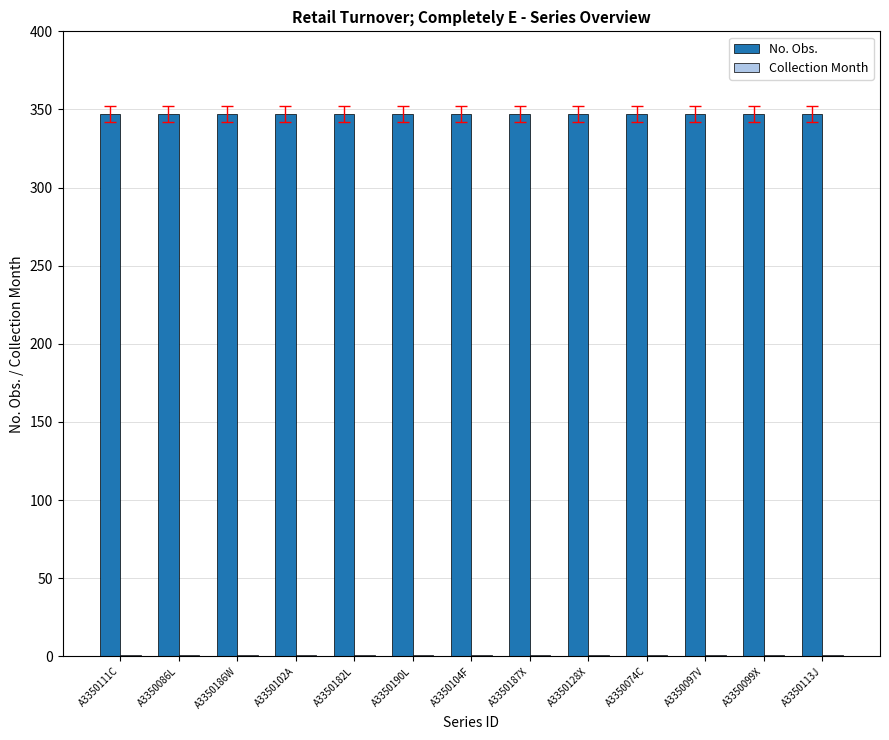

How many groups of bars are there?

13